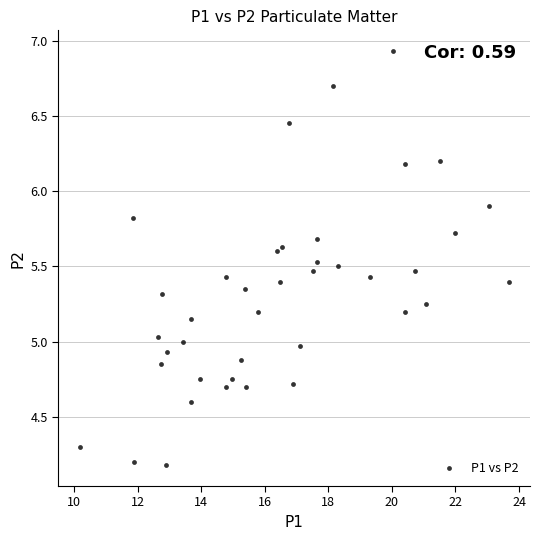

What is the range of X values (max minus min)?

13.5